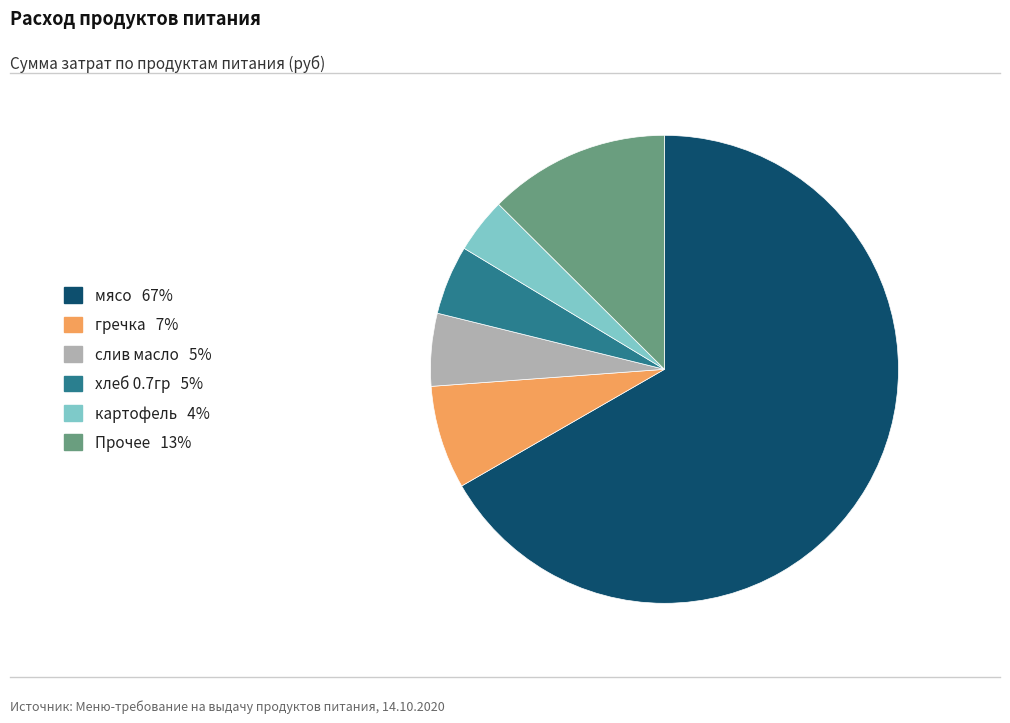

Does any single category account for the majority?

Yes